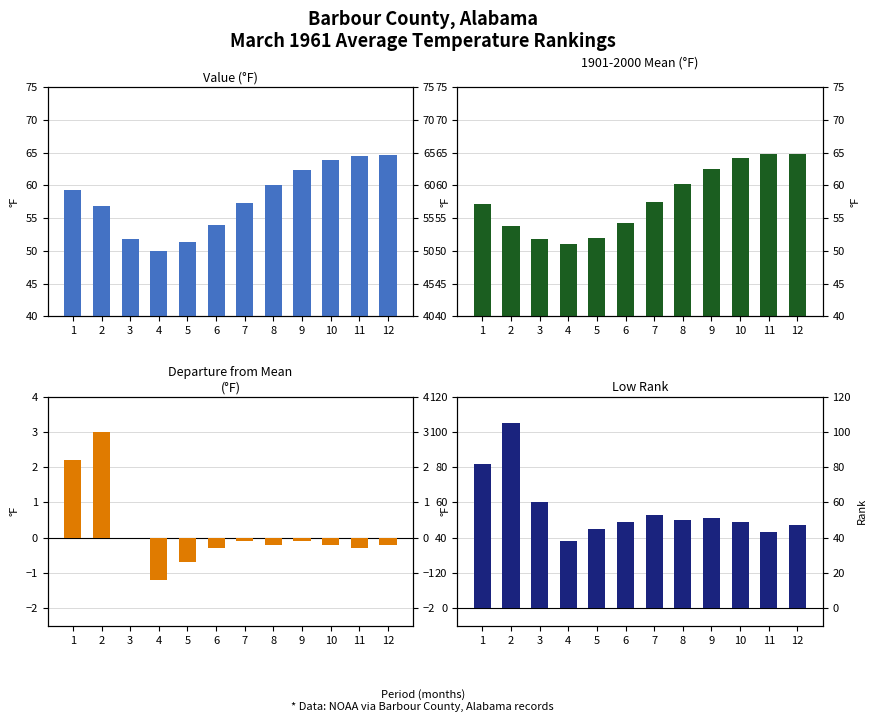

What is the difference between the maximum and minimum values in the Departure series?

4.2